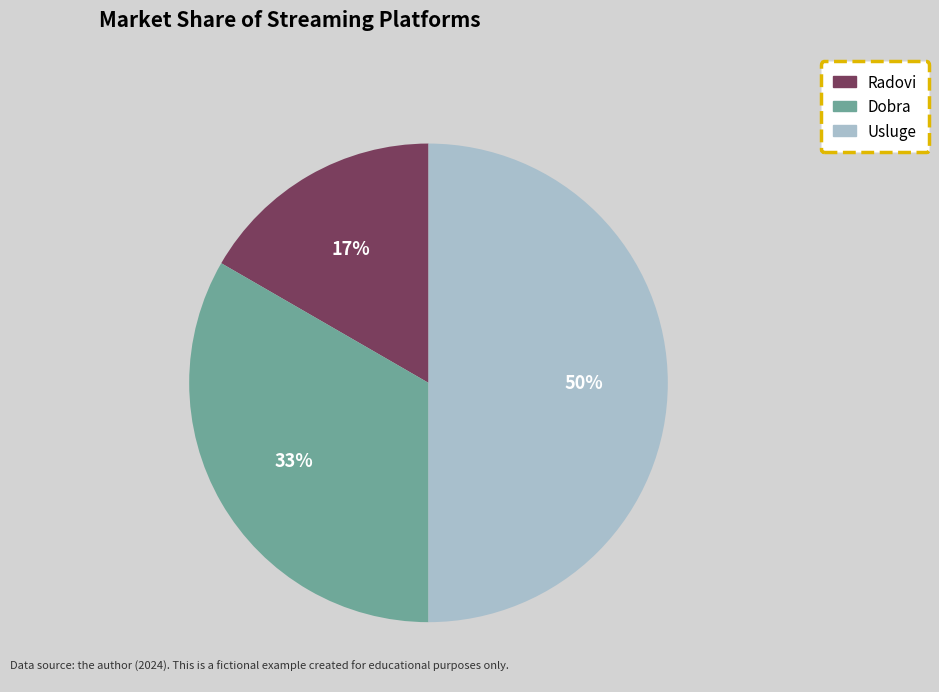

Combined, do Usluge and Radovi account for over 50%?

Yes